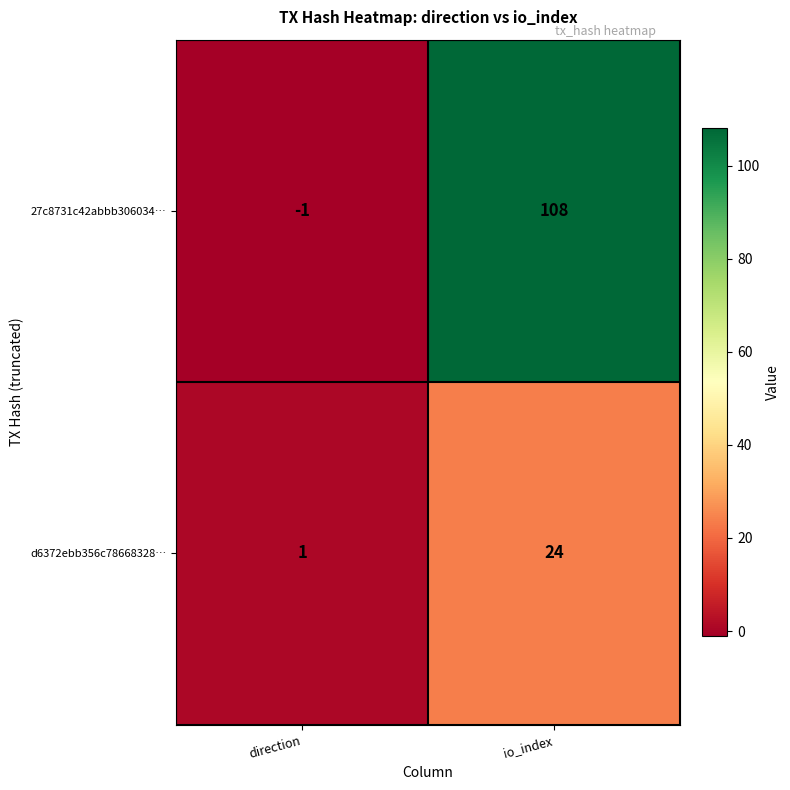

Reading left to right, list all the values displayed in this chart.

27c8731c42abbb306034…: -1	108
d6372ebb356c78668328…: 1	24